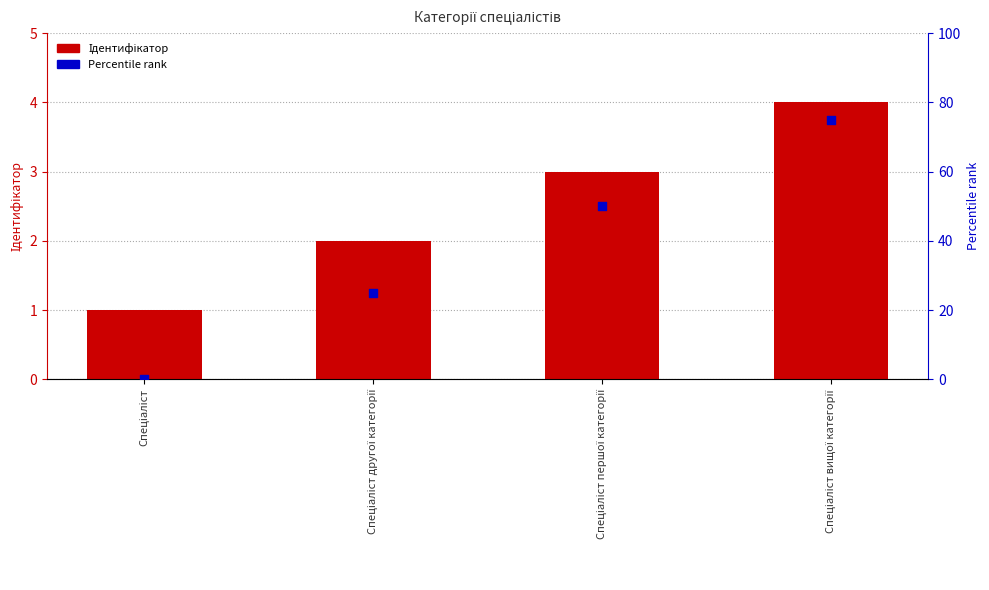

Which series has the largest total across all categories?

Percentile rank